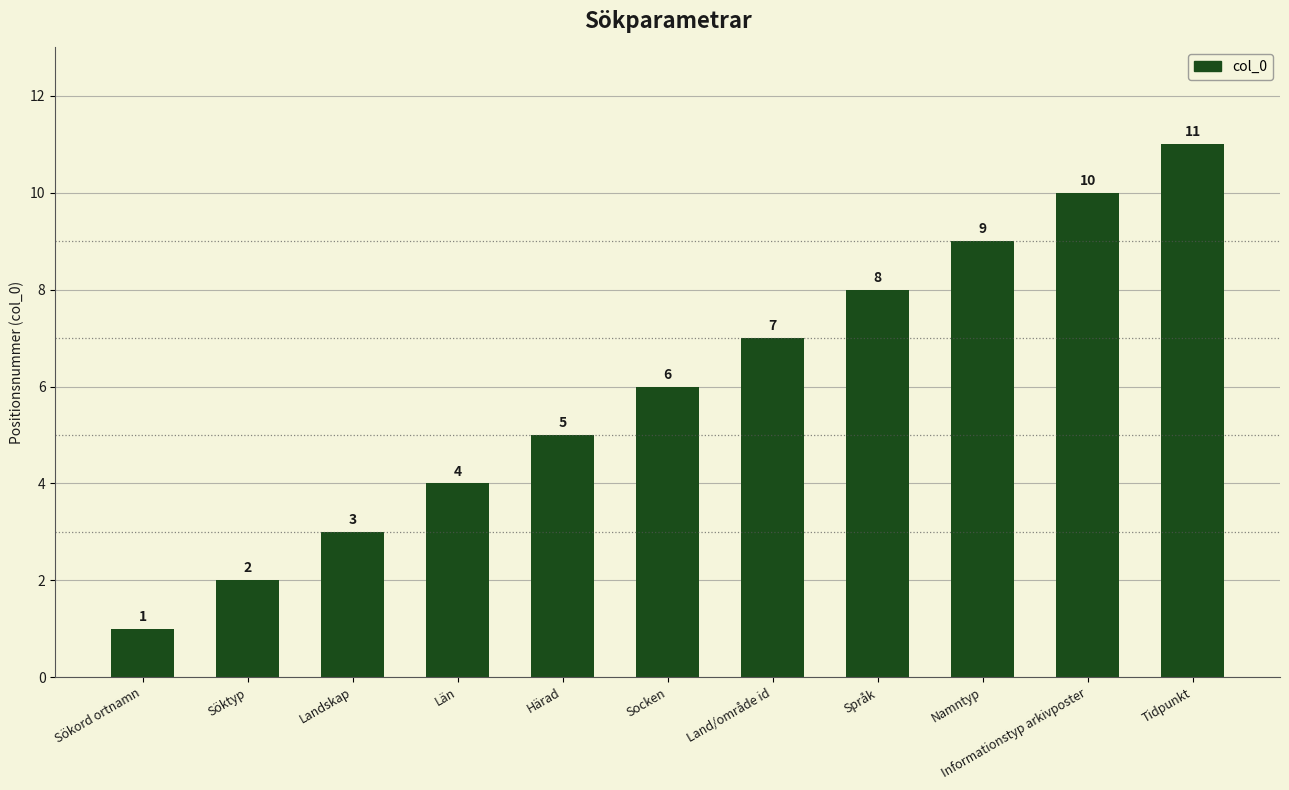

What is the sum of the values at Söktyp and Län?

6